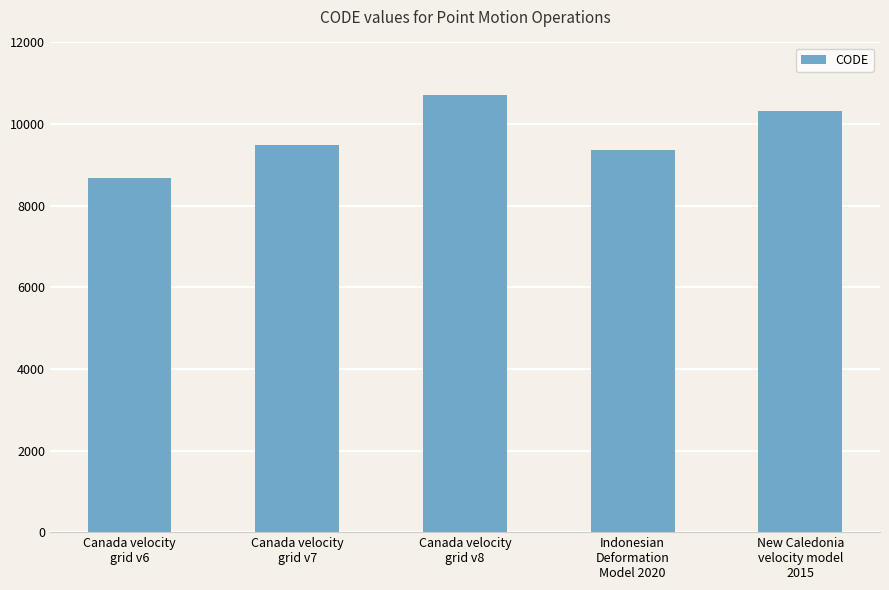

Which has a higher value, Canada velocity
grid v6 or Canada velocity
grid v7?

Canada velocity
grid v7